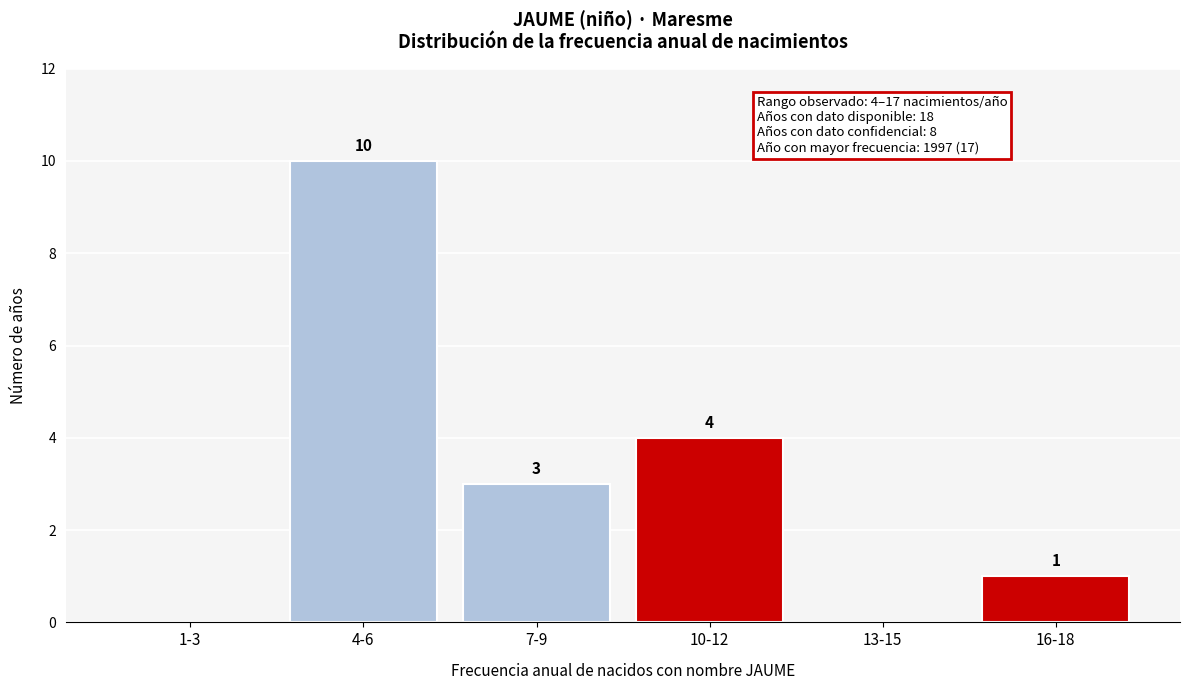

Reading left to right, extract all data points from this chart.

1-3=0	4-6=10	7-9=3	10-12=4	13-15=0	16-18=1